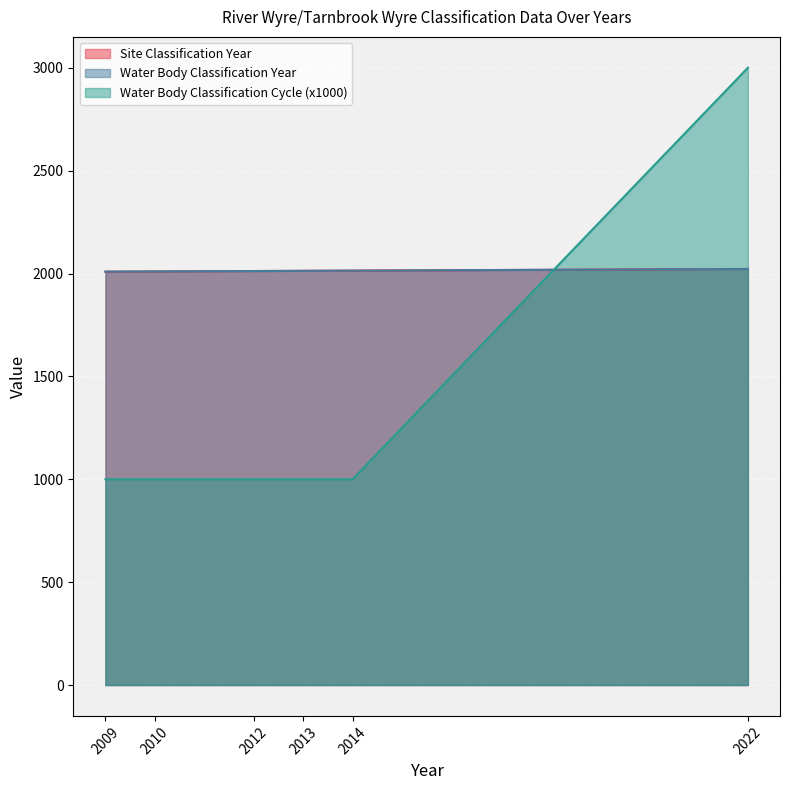

After their last crossing, which series has the higher values: Water Body Classification Year or Water Body Classification Cycle?

Water Body Classification Cycle